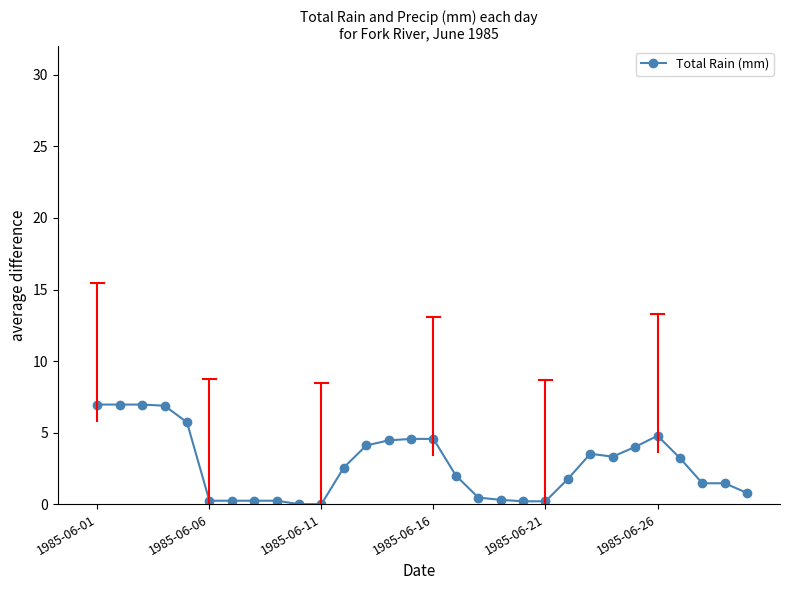

True or false: there are more than 0 points higher than both neighbors.

True